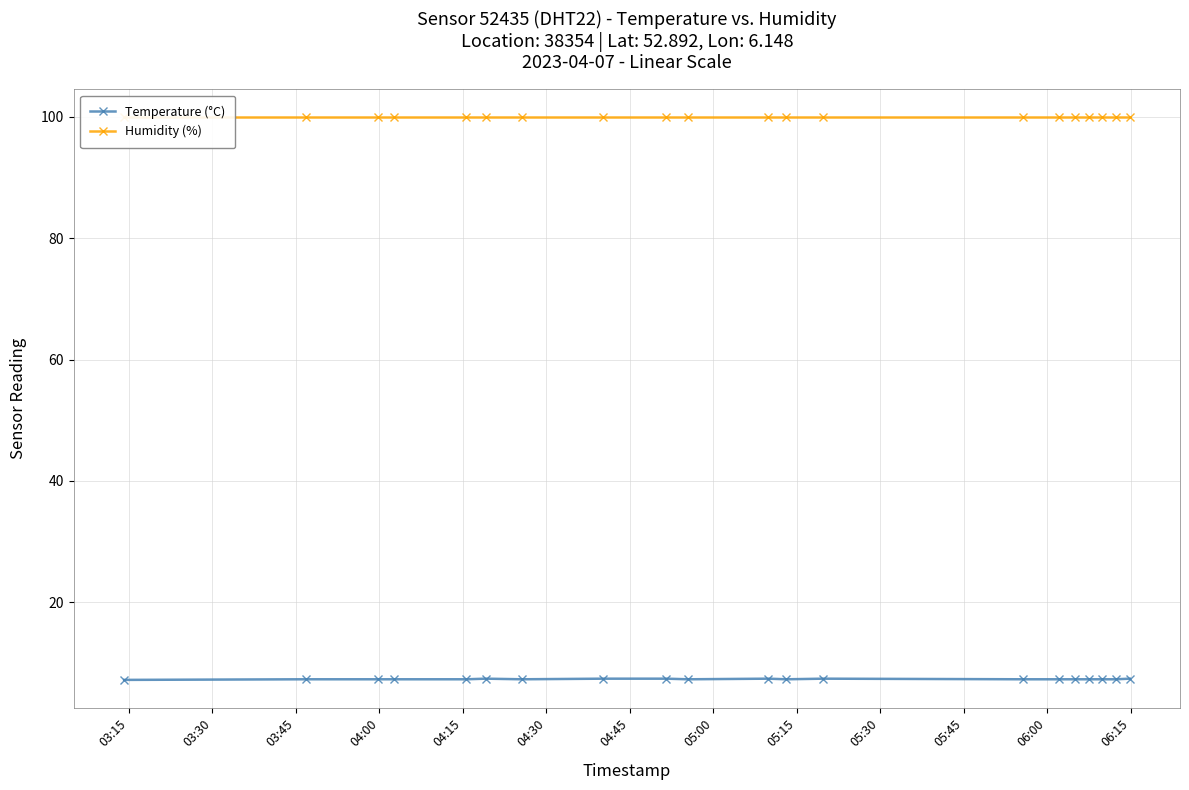

Reading left to right, what are all the values shown in this chart?

Temperature (°C): 7.2	7.3	7.3	7.3	7.3	7.4	7.3	7.4	7.4	7.3	7.4	7.3	7.4	7.3	7.3	7.3	7.3	7.3	7.3	7.4
Humidity (%): 99.9	99.9	99.9	99.9	99.9	99.9	99.9	99.9	99.9	99.9	99.9	99.9	99.9	99.9	99.9	99.9	99.9	99.9	99.9	99.9